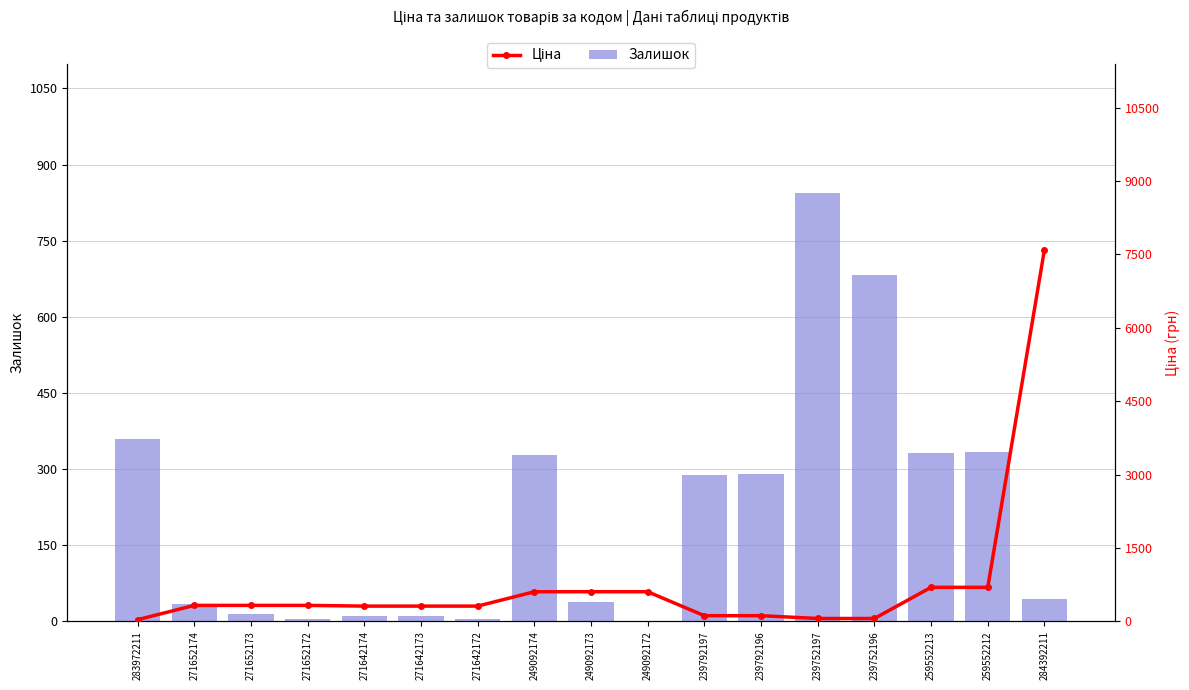

How many bars are there in each group?

2